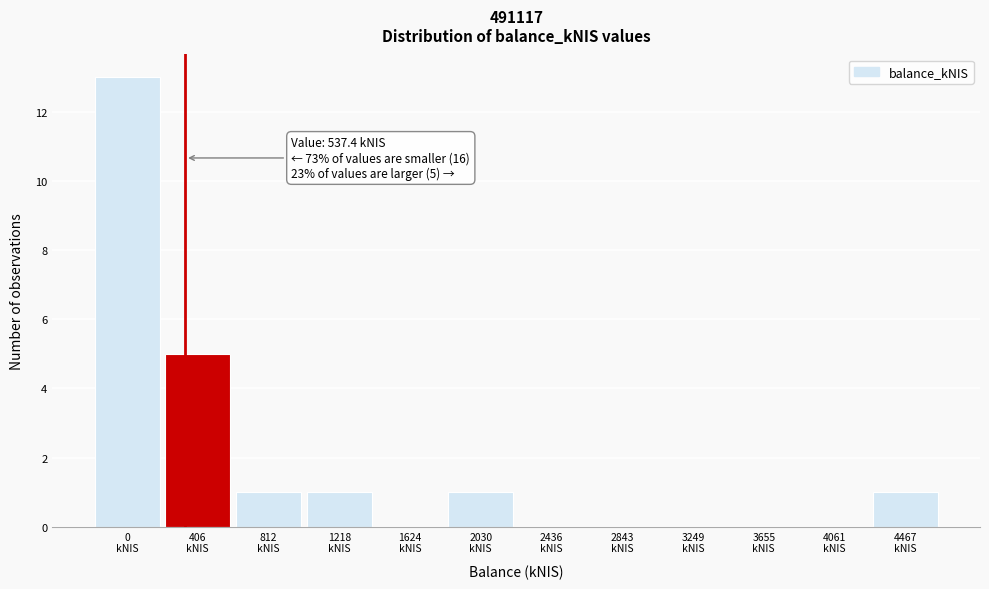

What is the maximum value shown in the chart?

13